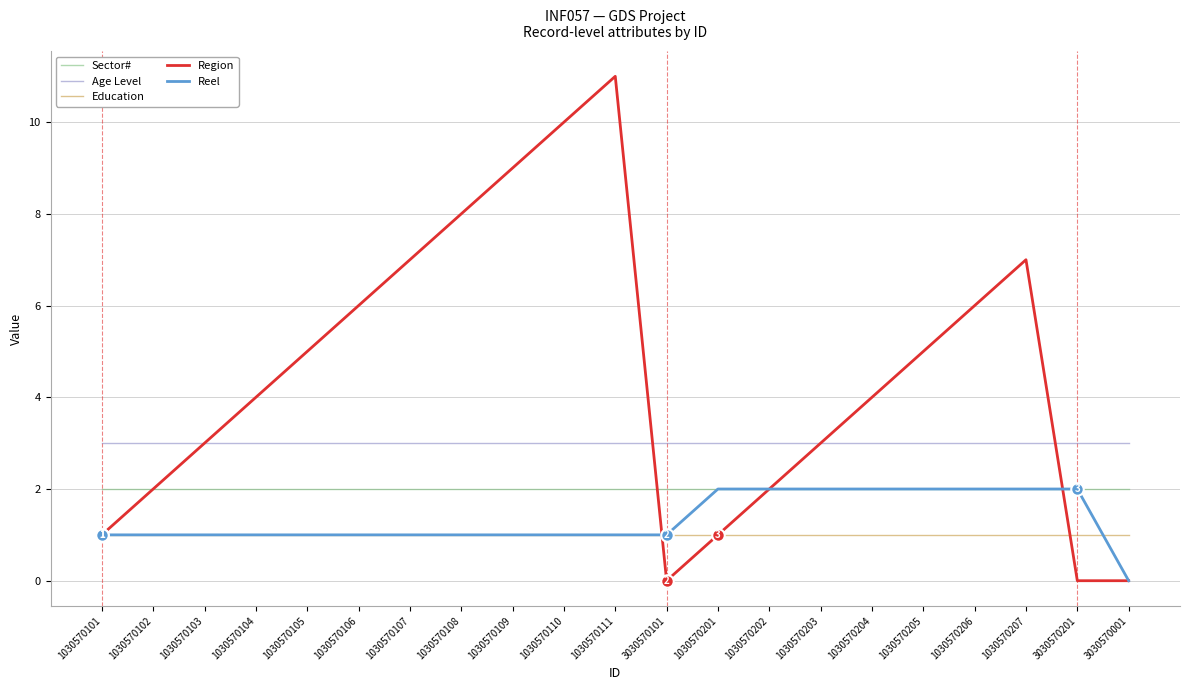

How many series are shown in this chart?

5